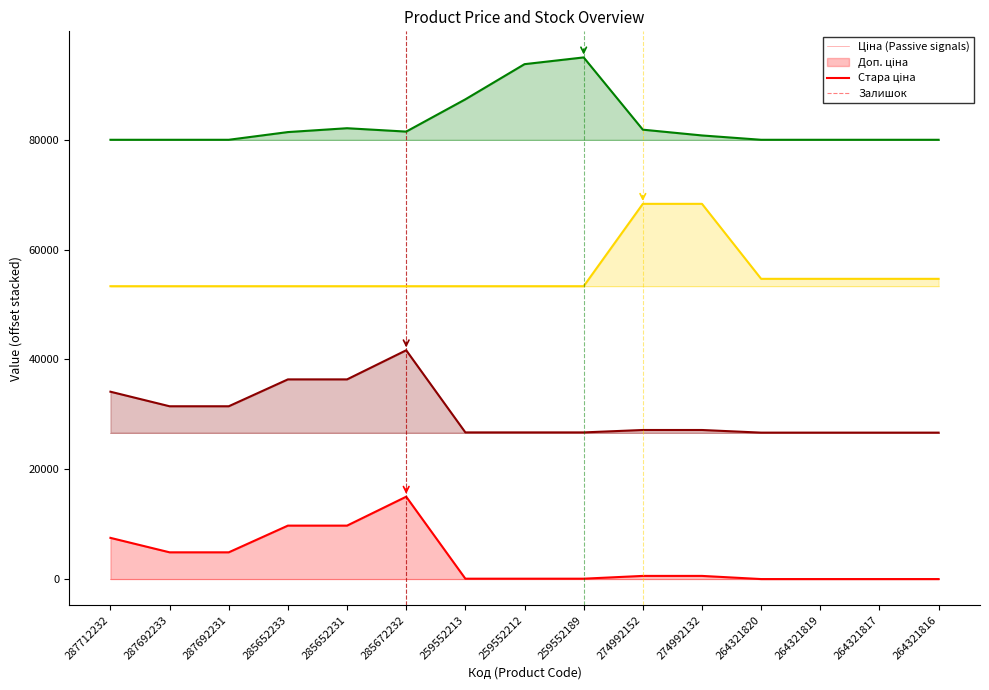

What position from the right is 274992132?

5